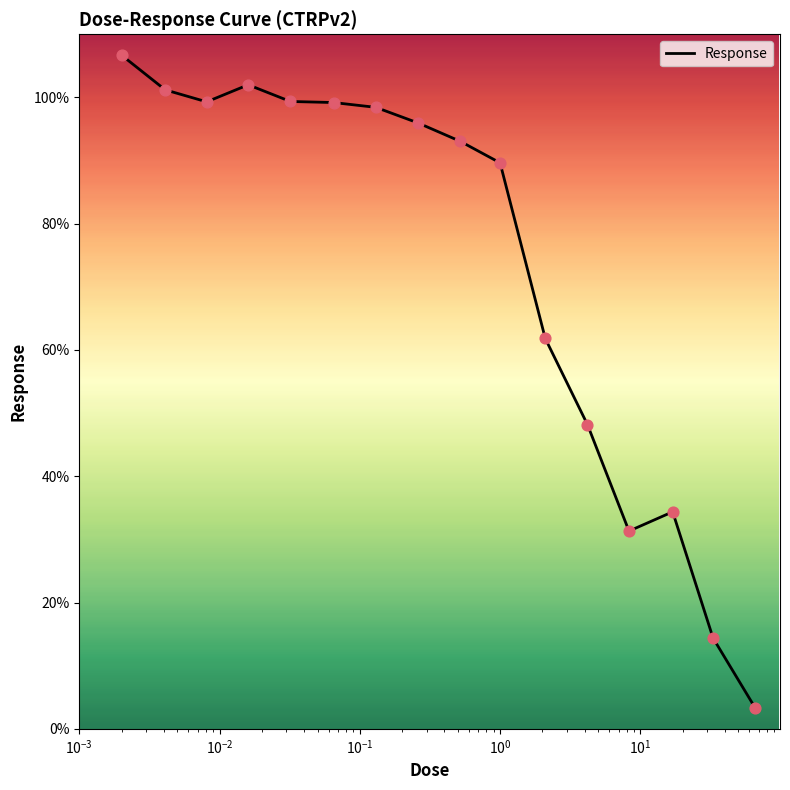

What is the difference between the maximum and minimum values?

103.4